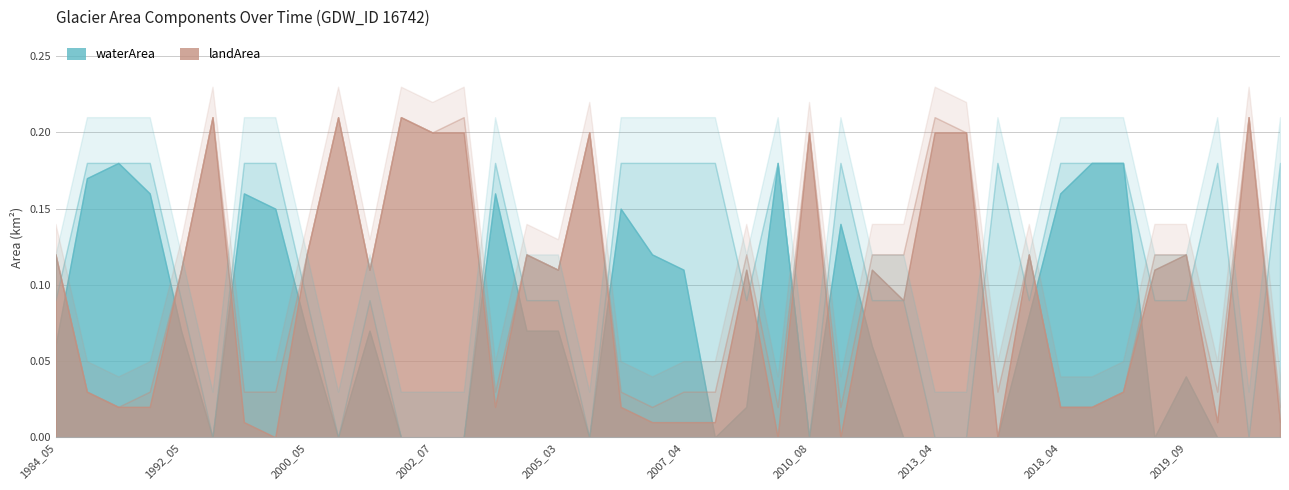

Which series ends up on top after the final intersection of waterArea and landArea?

waterArea